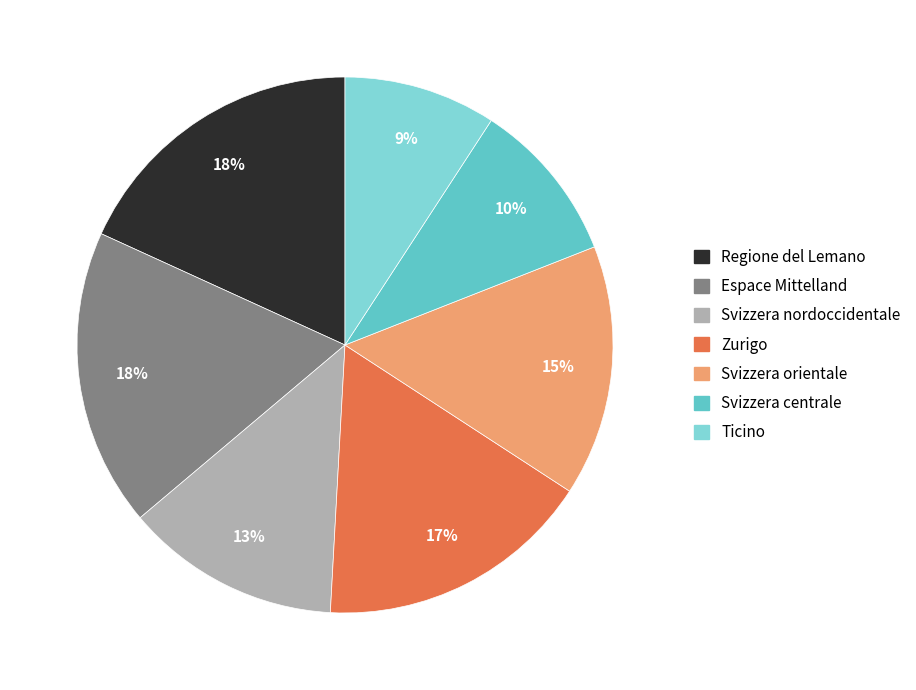

Between Svizzera centrale and Zurigo, which is larger?

Zurigo